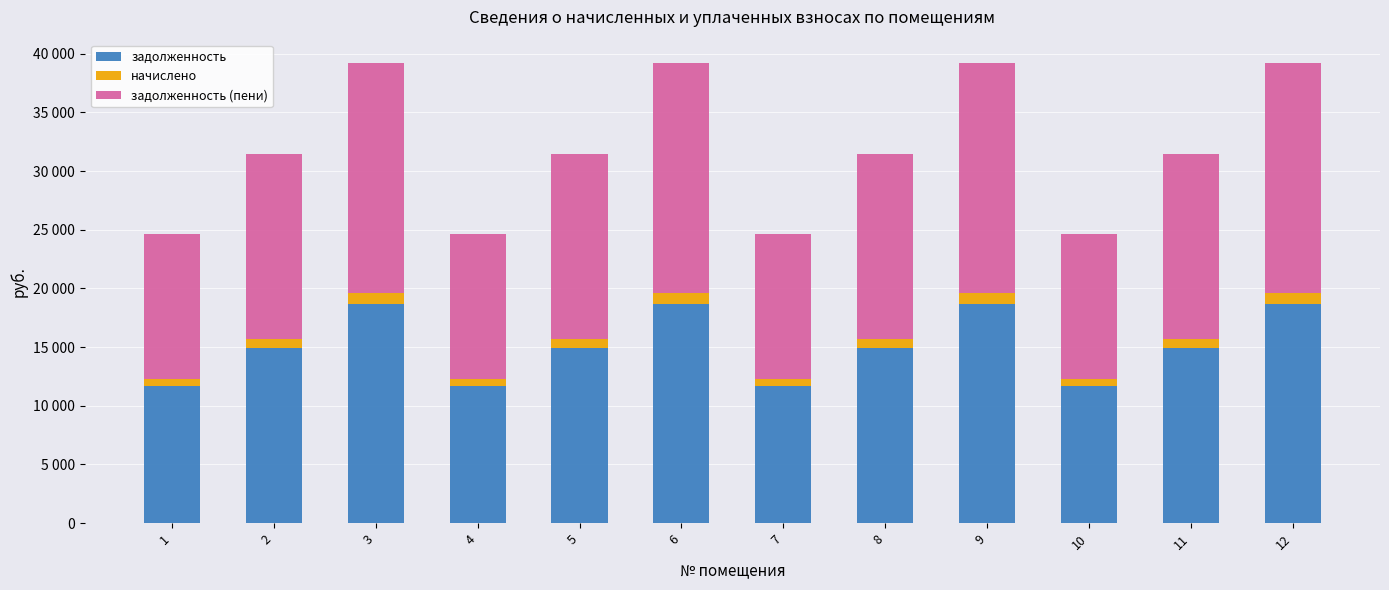

What is the average value of the задолженность (пени) series?

15884.6